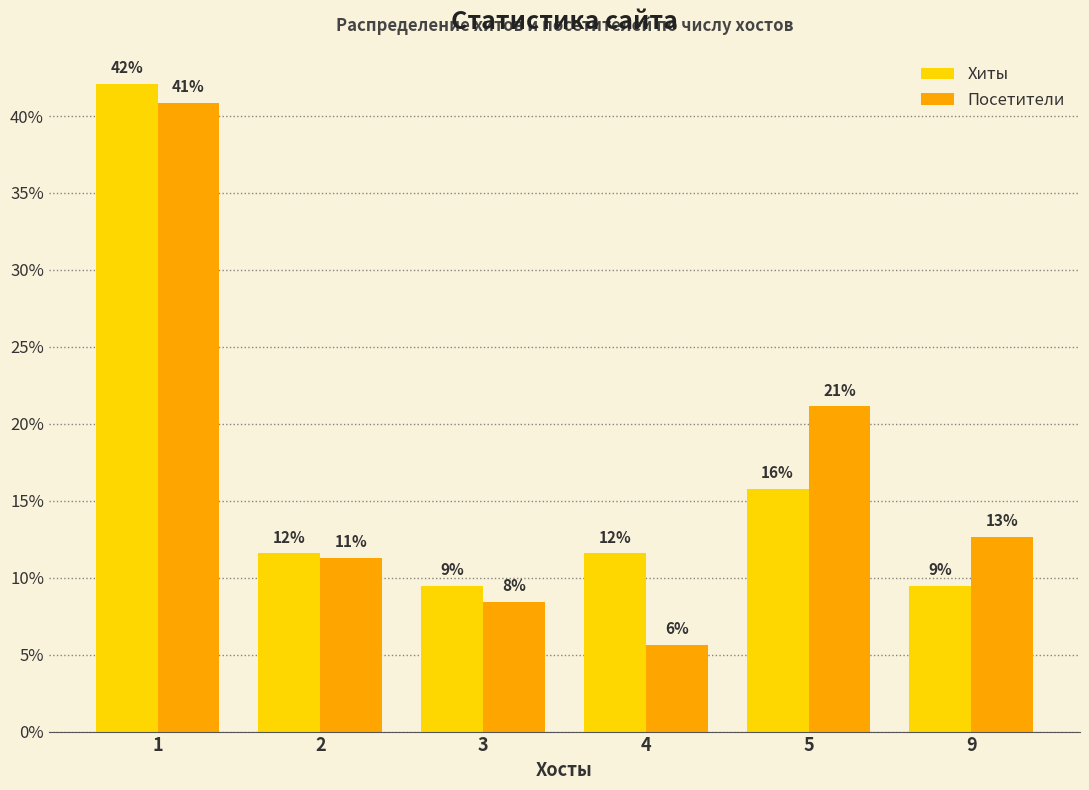

What is the difference between the second highest and second lowest values in the Посетители series?

12.7